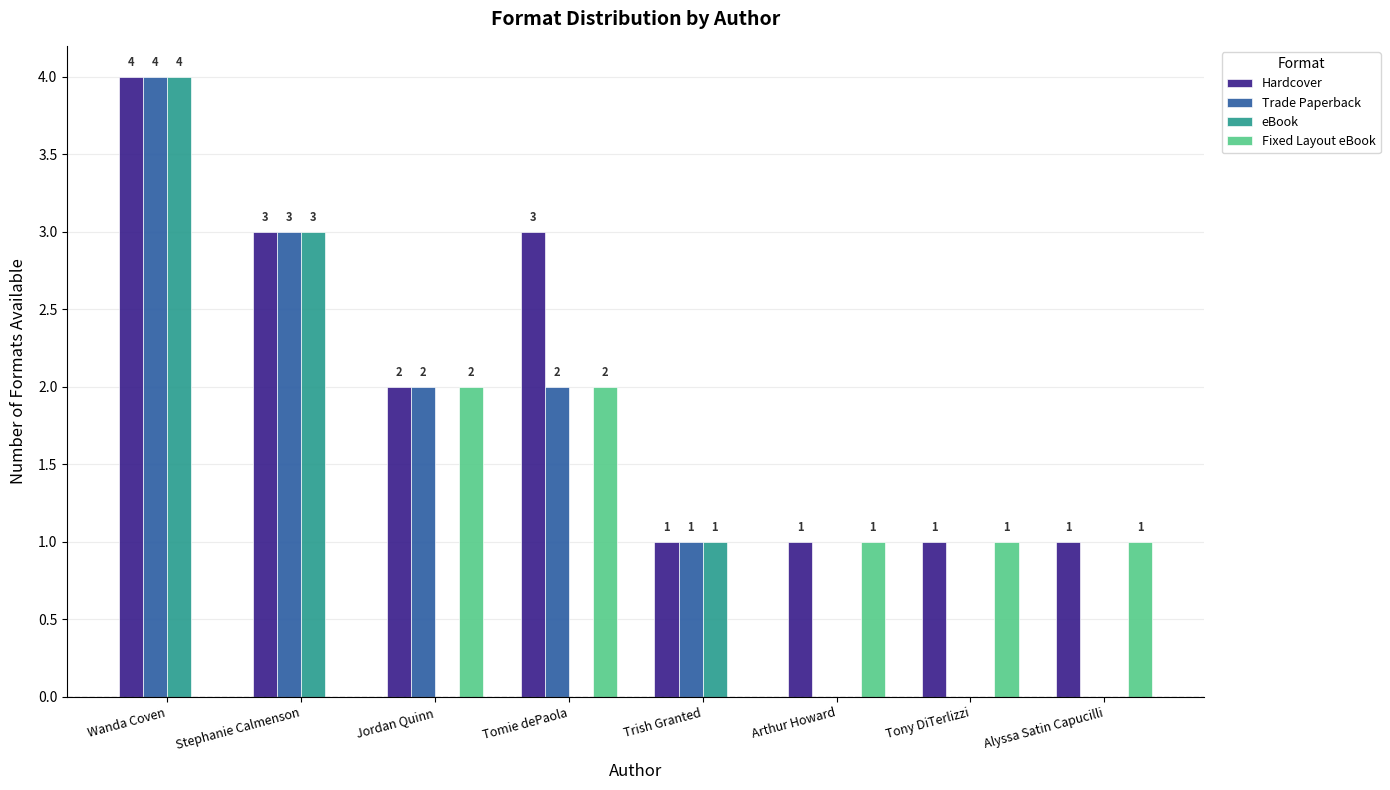

Are the bars grouped side by side (vs. stacked)?

Yes